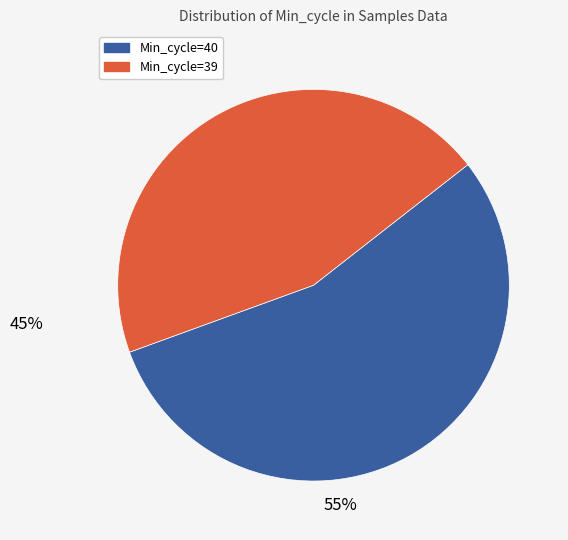

Does any single category account for the majority?

Yes